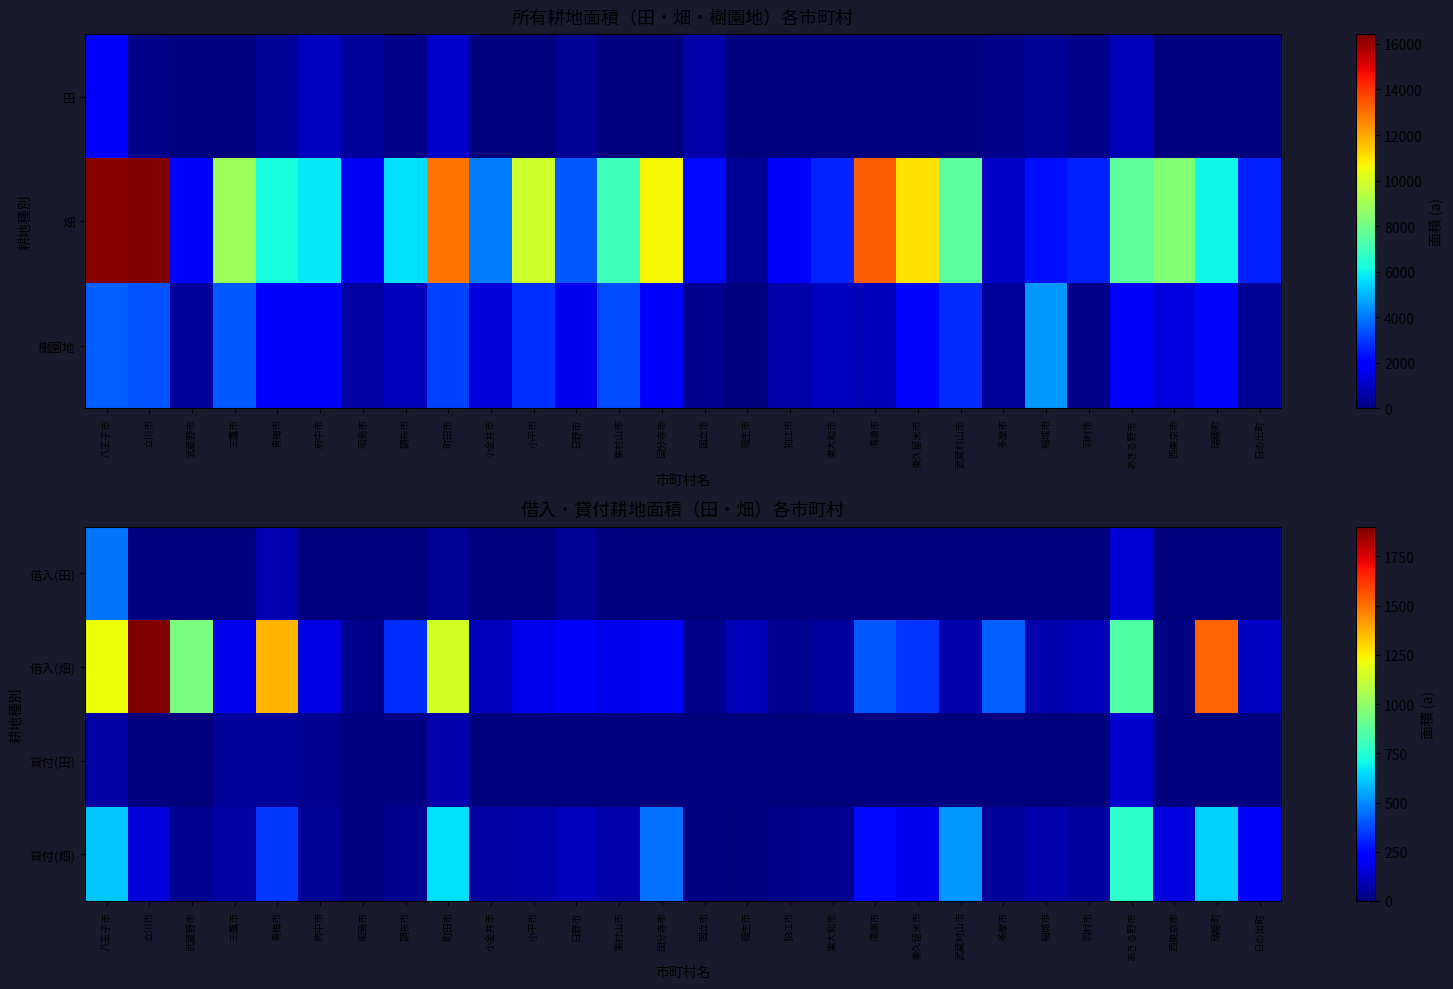

Reading left to right, transcribe all the data shown in this chart.

借入(田): 八王子市=455	立川市=0	武蔵野市=0	三鷹市=0	青梅市=84	府中市=0	昭島市=0	調布市=0	町田市=40	小金井市=0	小平市=0	日野市=40	東村山市=0	国分寺市=0	国立市=0	福生市=0	狛江市=0	東大和市=0	清瀬市=0	東久留米市=0	武蔵村山市=0	多摩市=0	稲城市=0	羽村市=0	あきる野市=148	西東京市=0	瑞穂町=0	日の出町=0
借入(畑): 八王子市=1217	立川市=1901	武蔵野市=950	三鷹市=184	青梅市=1359	府中市=168	昭島市=29	調布市=324	町田市=1145	小金井市=100	小平市=180	日野市=219	東村山市=181	国分寺市=223	国立市=25	福生市=95	狛江市=35	東大和市=58	清瀬市=405	東久留米市=341	武蔵村山市=79	多摩市=420	稲城市=79	羽村市=94	あきる野市=853	西東京市=8	瑞穂町=1523	日の出町=113
貸付(田): 八王子市=62	立川市=0	武蔵野市=0	三鷹市=50	青梅市=47	府中市=30	昭島市=10	調布市=10	町田市=78	小金井市=0	小平市=0	日野市=0	東村山市=0	国分寺市=0	国立市=0	福生市=0	狛江市=0	東大和市=0	清瀬市=0	東久留米市=0	武蔵村山市=0	多摩市=0	稲城市=0	羽村市=0	あきる野市=140	西東京市=0	瑞穂町=0	日の出町=0
貸付(畑): 八王子市=616	立川市=150	武蔵野市=32	三鷹市=65	青梅市=346	府中市=44	昭島市=6	調布市=36	町田市=654	小金井市=64	小平市=72	日野市=101	東村山市=67	国分寺市=446	国立市=10	福生市=0	狛江市=26	東大和市=30	清瀬市=253	東久留米市=193	武蔵村山市=523	多摩市=45	稲城市=76	羽村市=56	あきる野市=770	西東京市=157	瑞穂町=628	日の出町=225